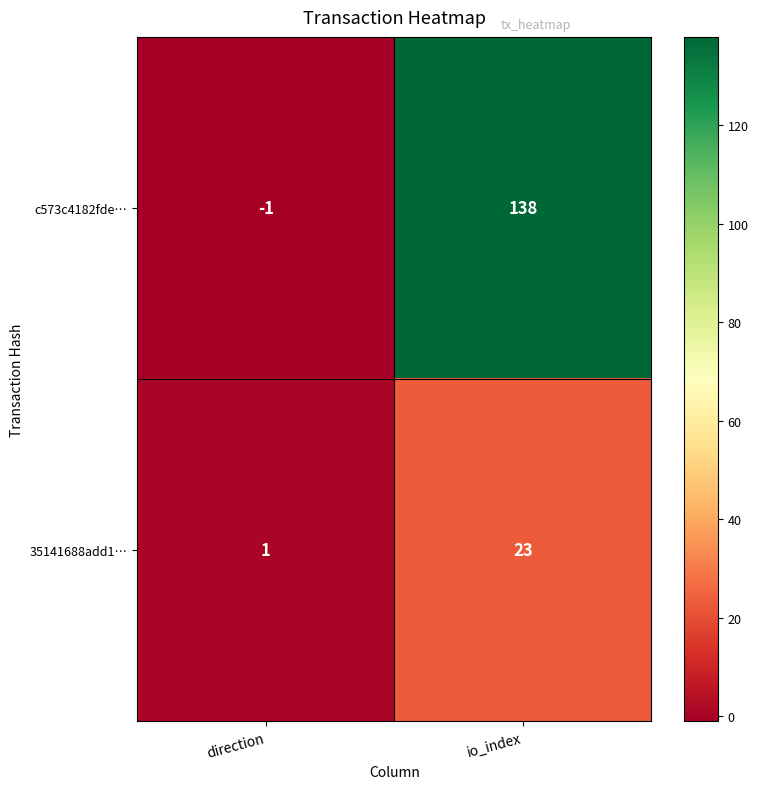

Is it true that 35141688add1… equals 33 at io_index?

False